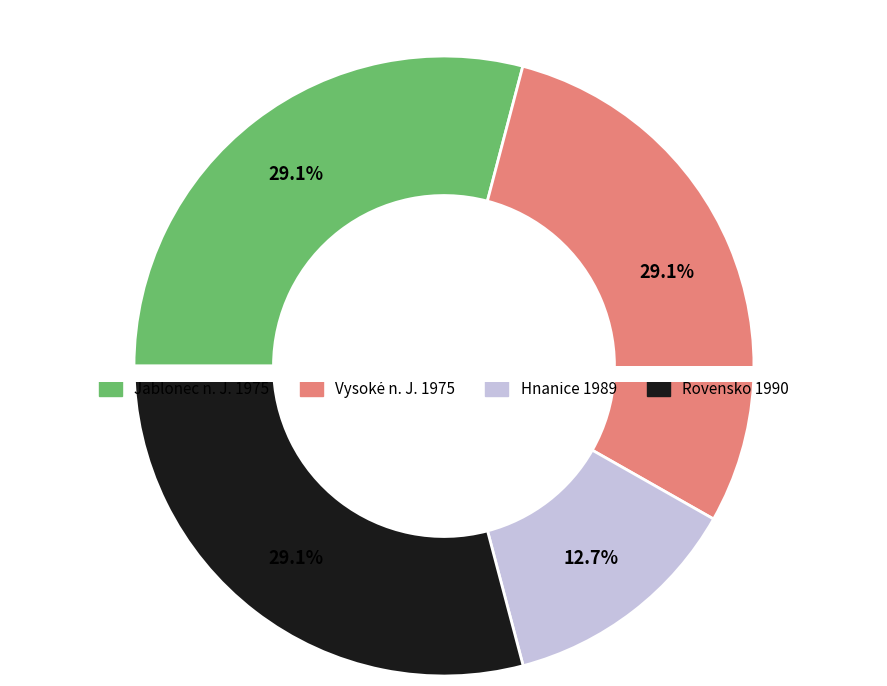

What percentage is the 1989 - Hnanice (x2) slice, to the nearest percent?

13%